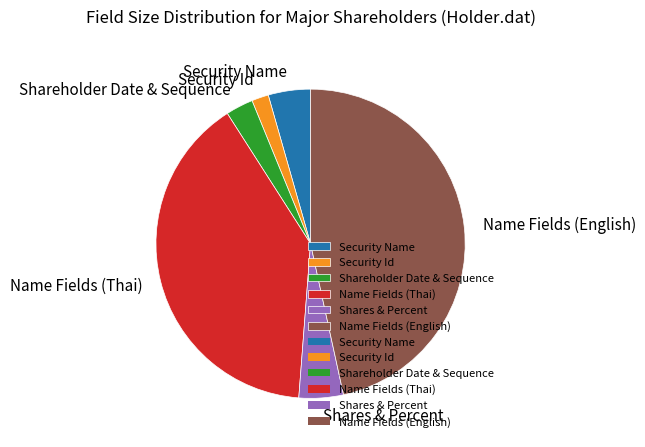

Approximately how many times larger is the value at Shares & Percent compared to Security Name?

1.1